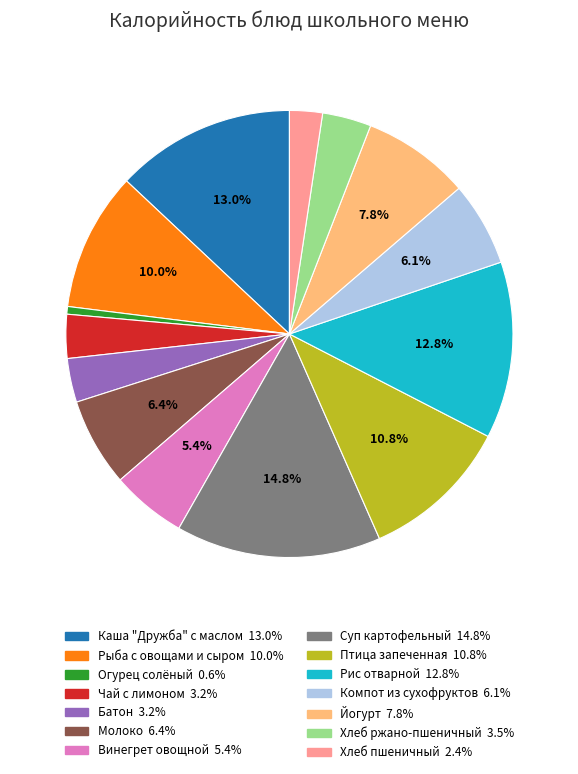

Which category has the smallest portion of the pie?

Огурец солёный